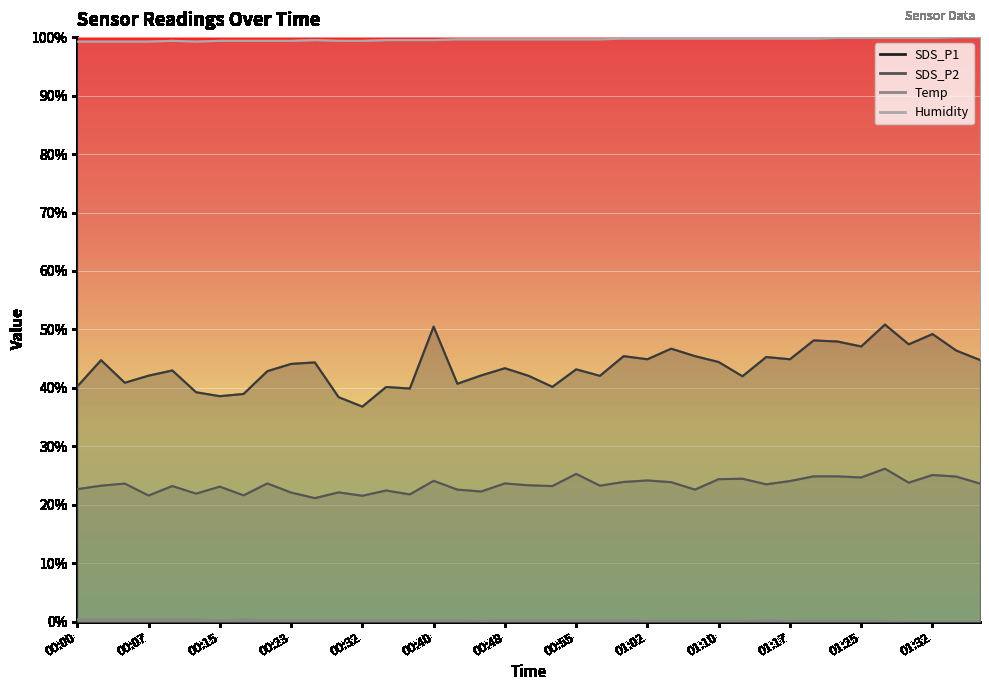

At how many categories does at least one series exceed 19?

39